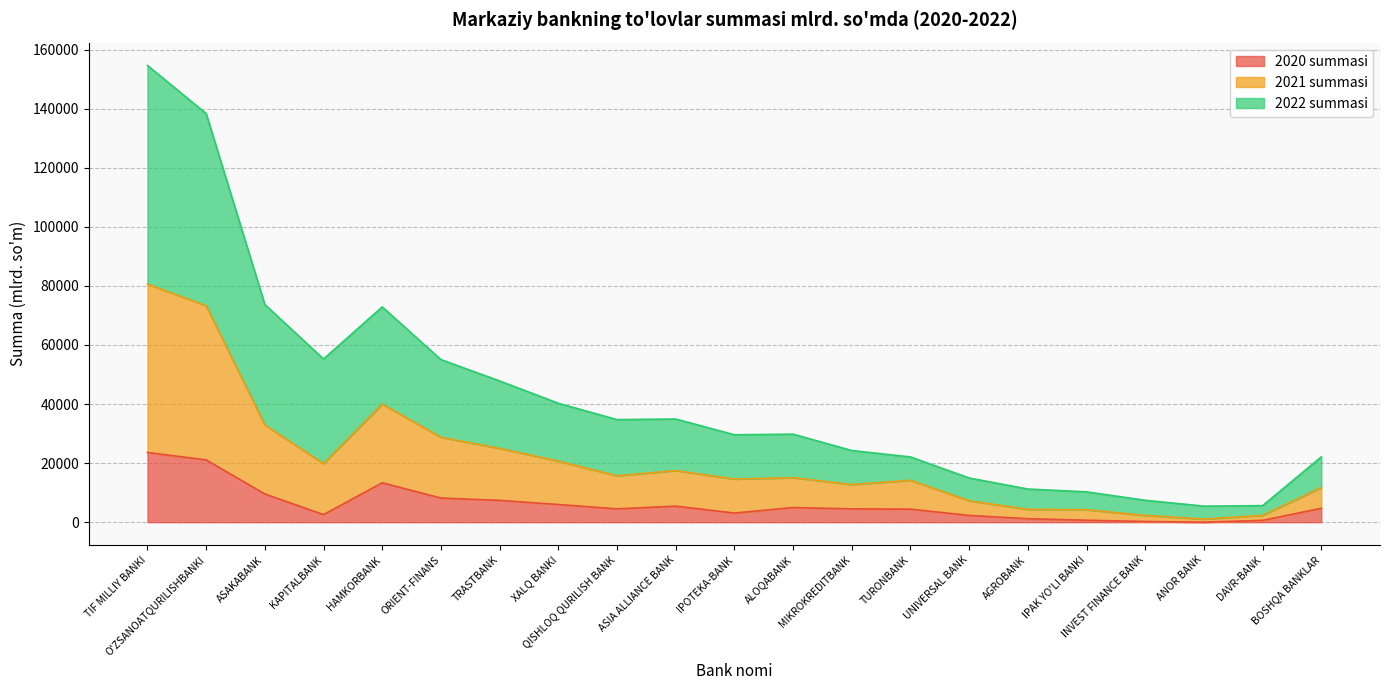

Count the number of categories in the chart.

21